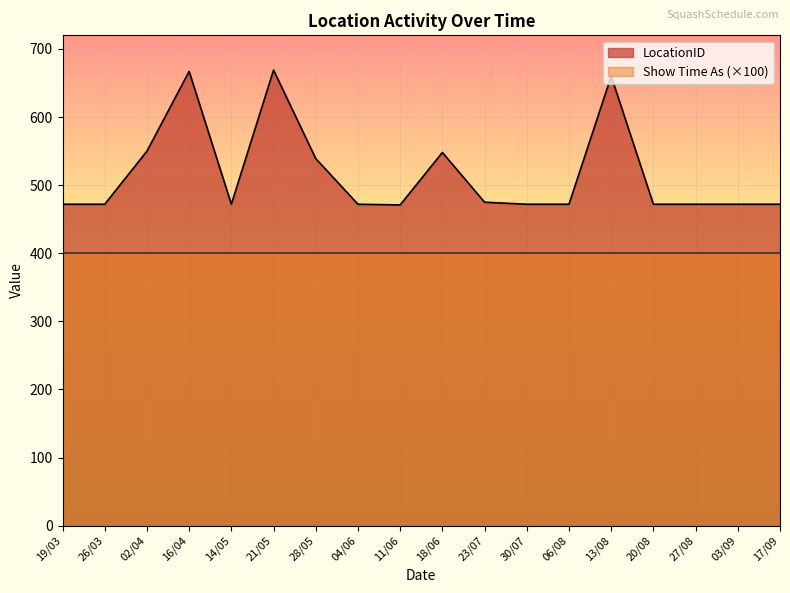

How many points are lower than both their immediate neighbors (excluding endpoints)?

2